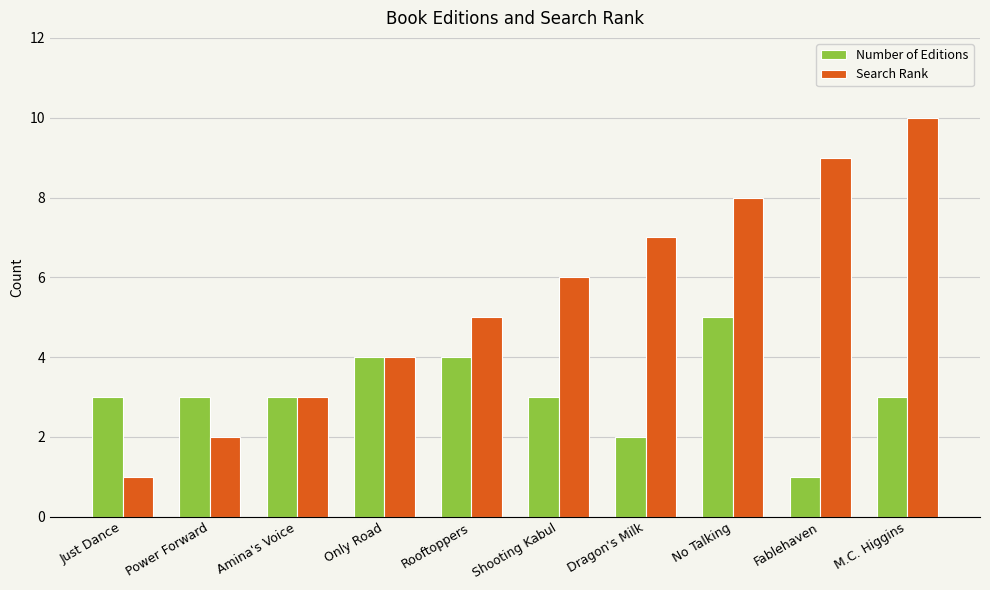

Is the value of Number of Editions at Just Dance greater than the value of Search Rank at M.C. Higgins?

No